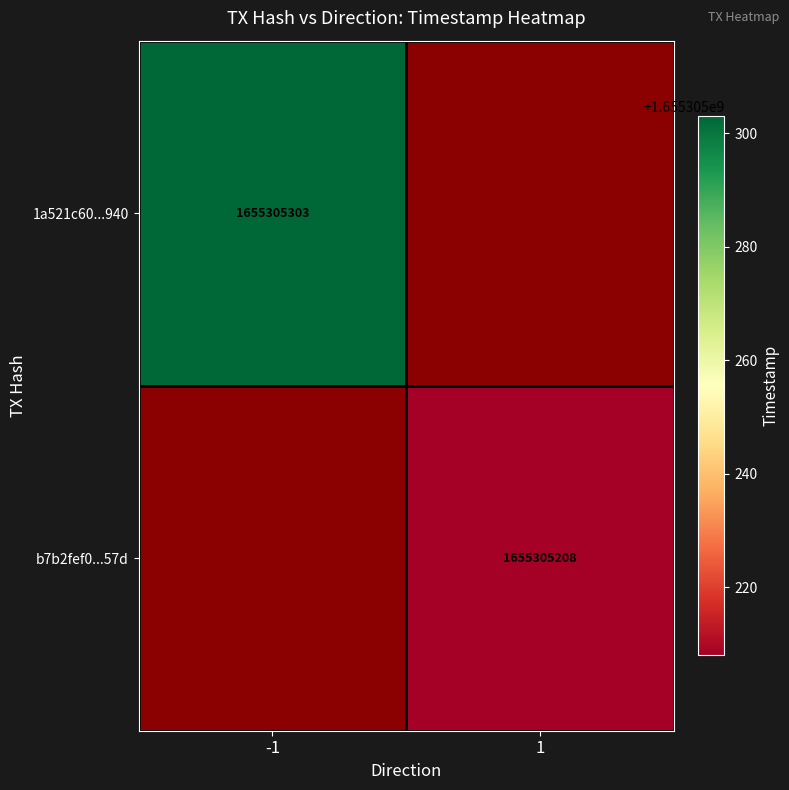

What is the average value of the b7b2fef0ed1895d7ed18e643ab5988a5f74957d series?

827652604